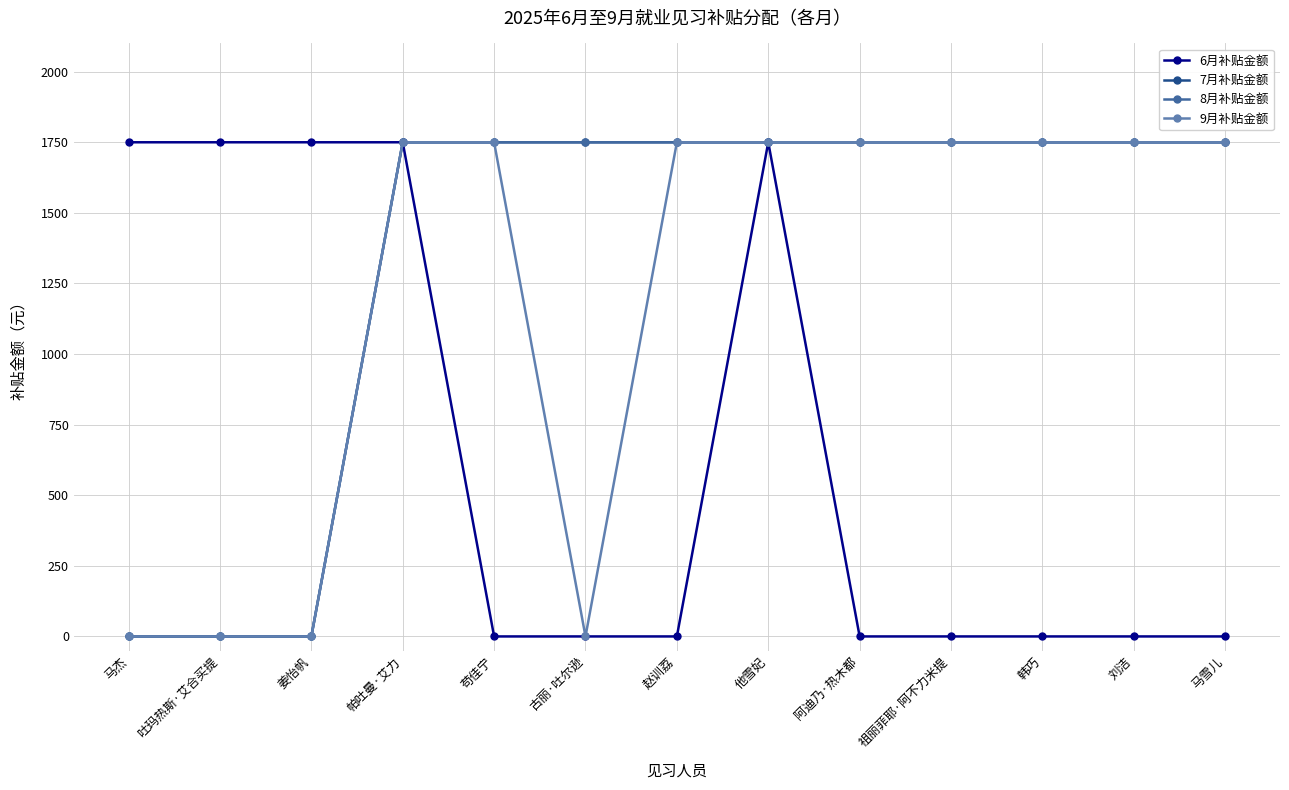

Which has a higher value, 祖丽菲耶·阿不力米提 or 马雪儿?

祖丽菲耶·阿不力米提